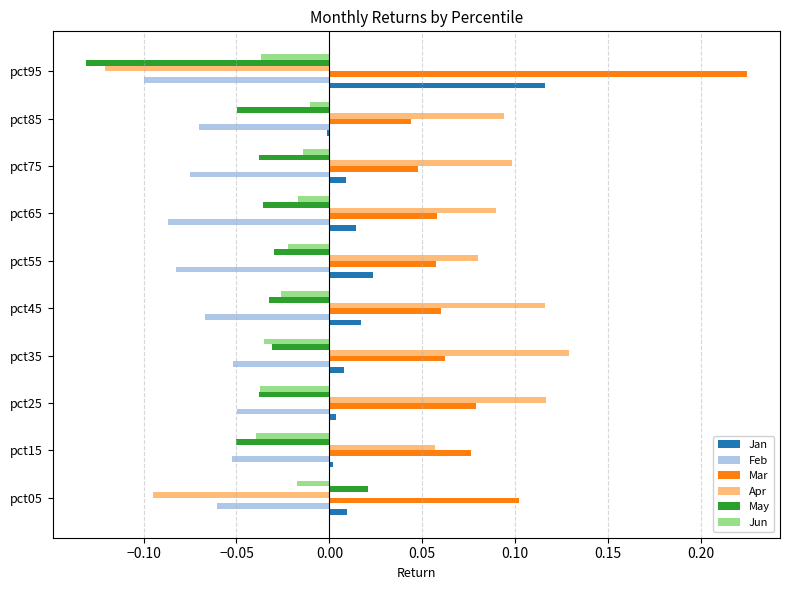

At which label does May reach its peak?

pct05